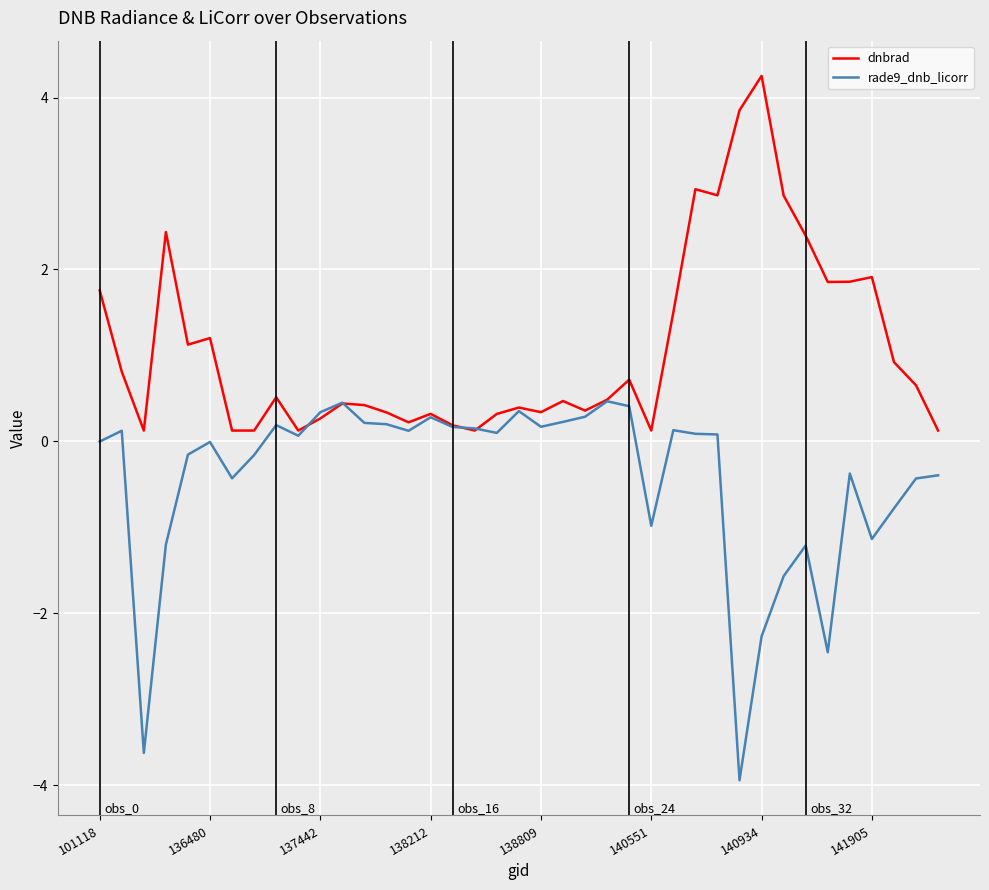

At how many categories does at least one series exceed 1?

14